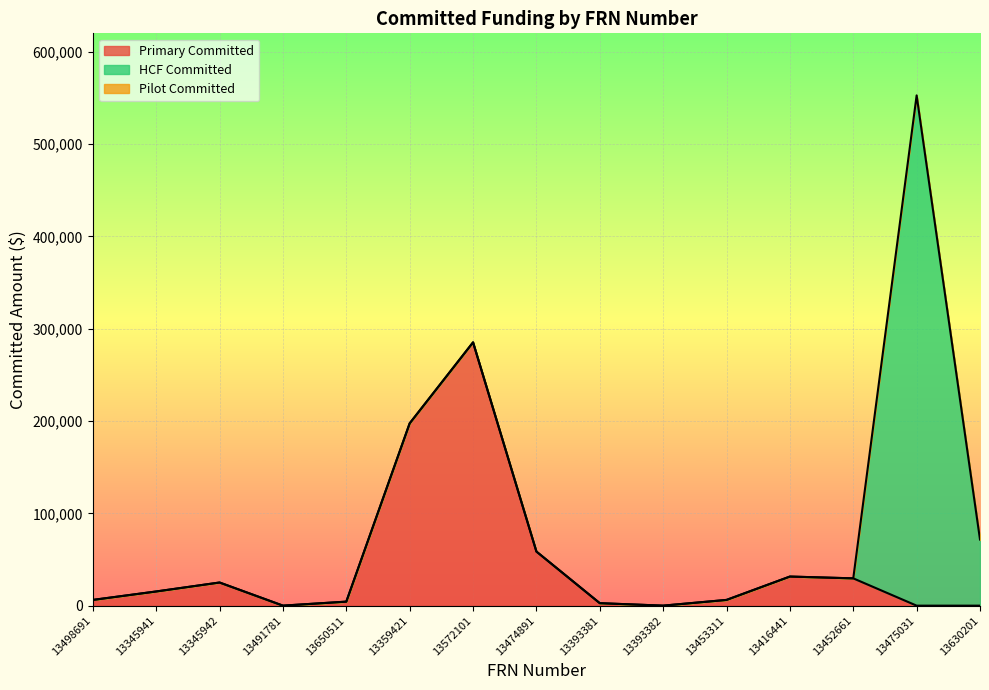

Is the value of HCF Committed at 13572101 greater than the value of Primary Committed at 13474891?

No